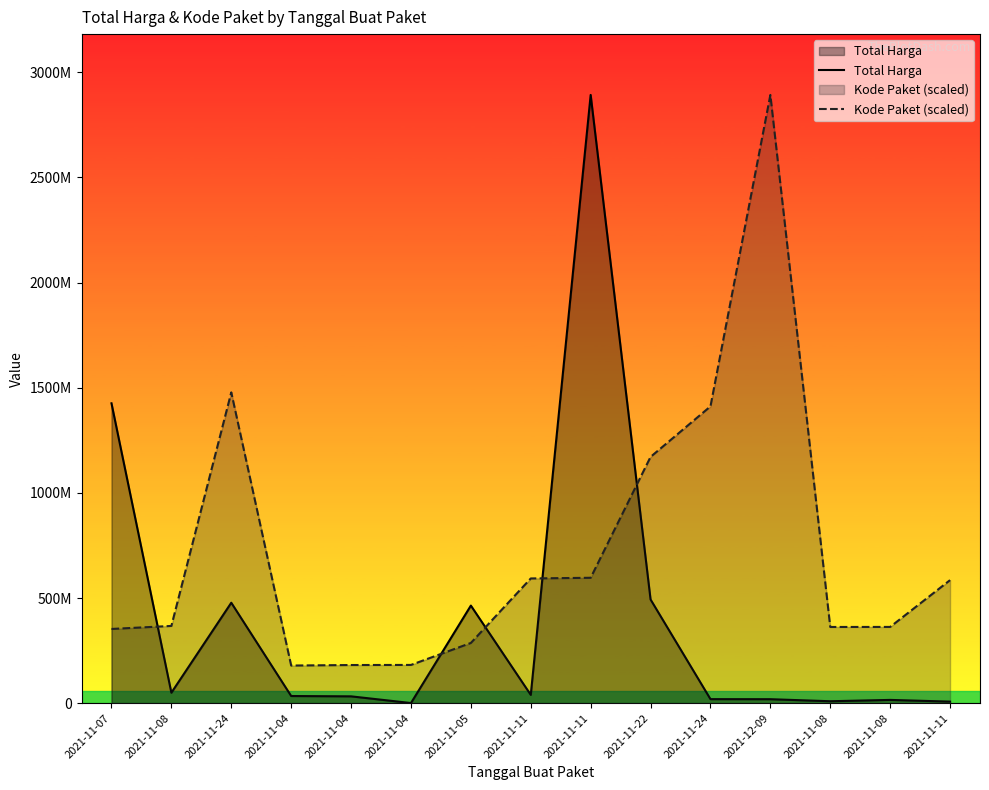

What are all the series names shown in the legend?

Total Harga, Kode Paket (scaled)